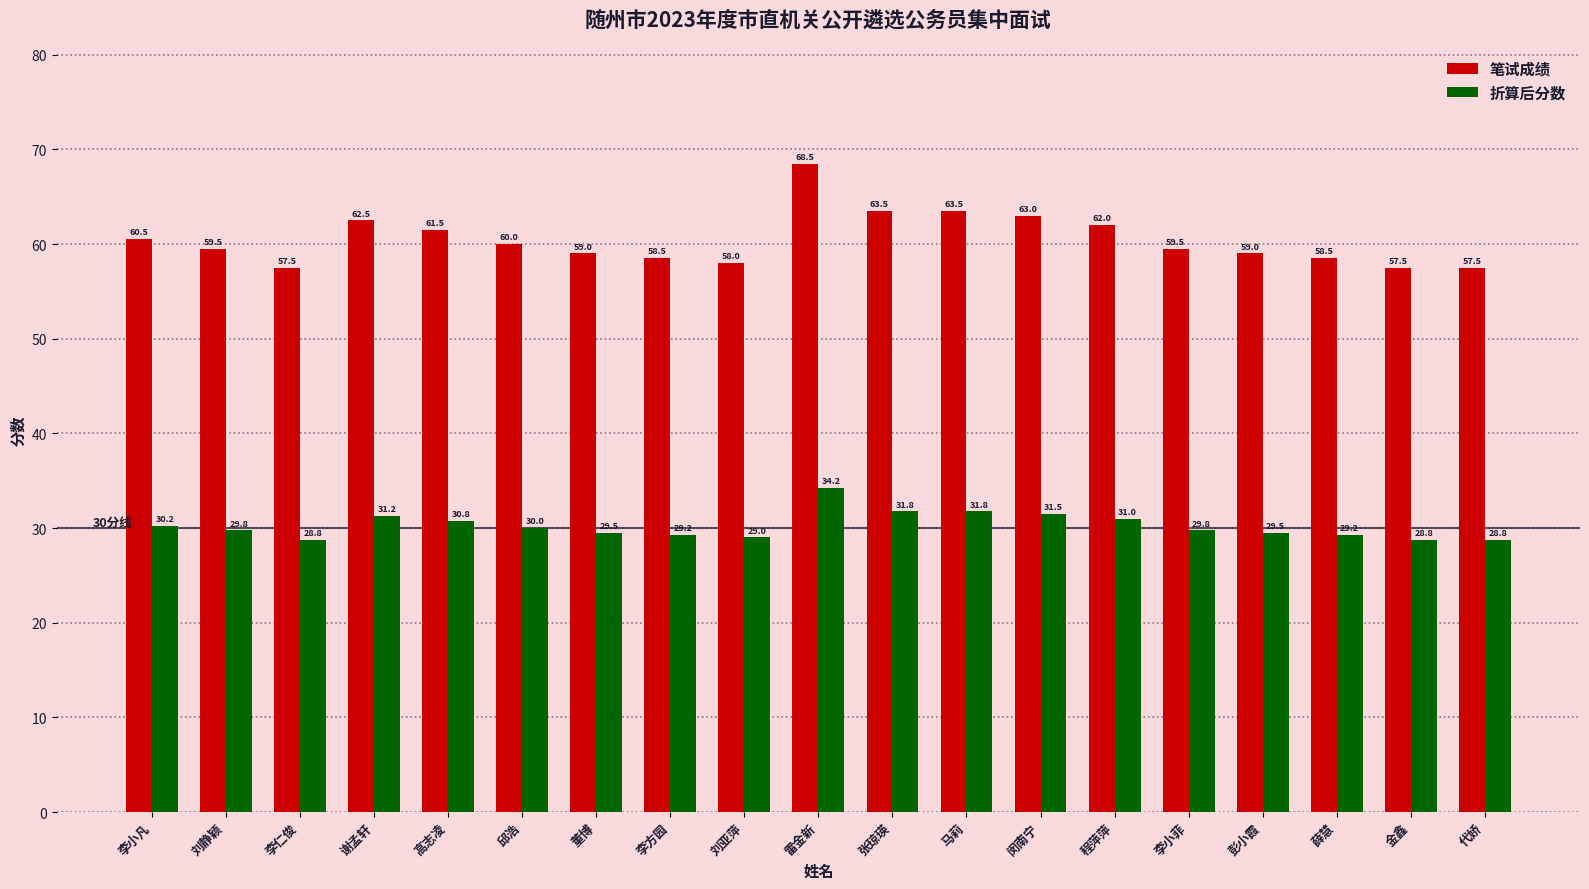

At which label does 折算后分数 first exceed 29?

李小凡